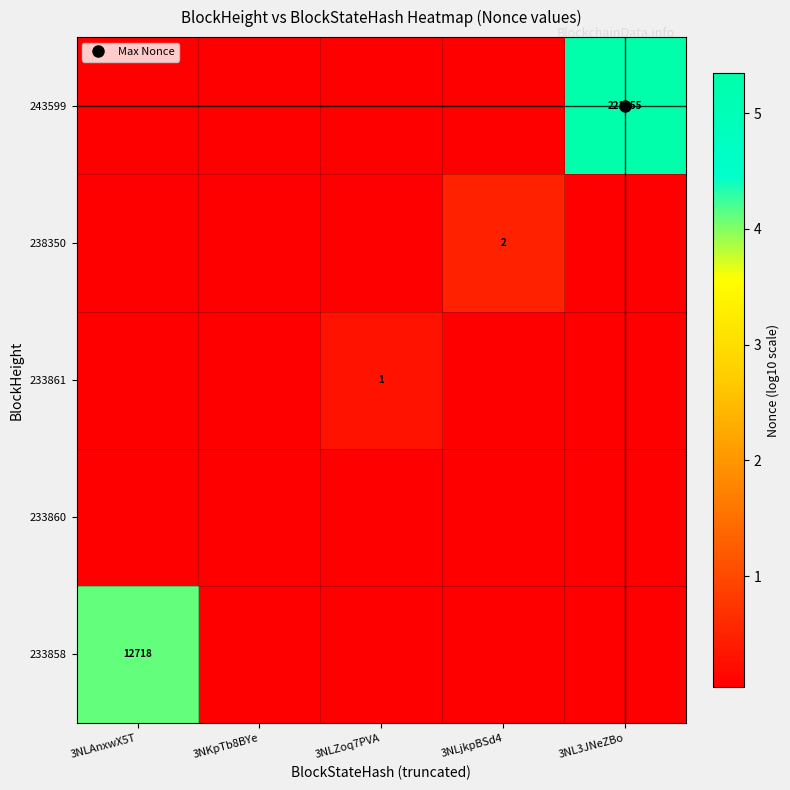

What is the difference between the highest and lowest values at 3NLAnxwX5T?

4.1